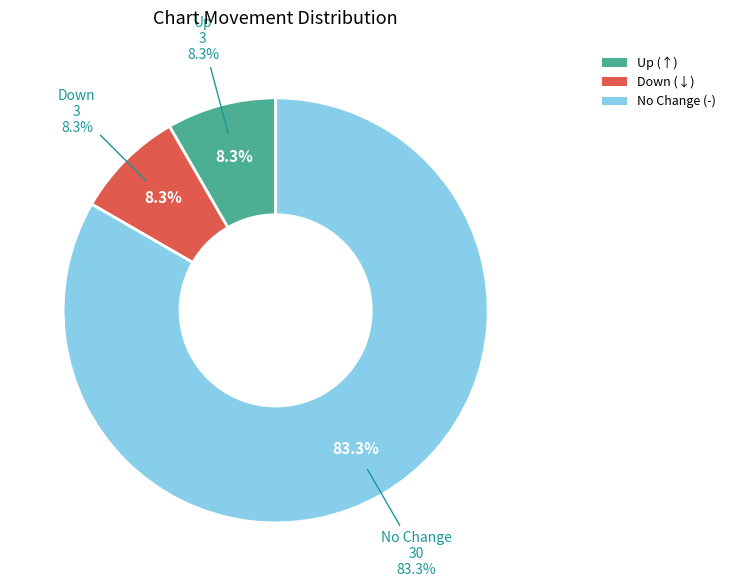

To the nearest percent, what is the difference between the largest and smallest slice percentages?

75%